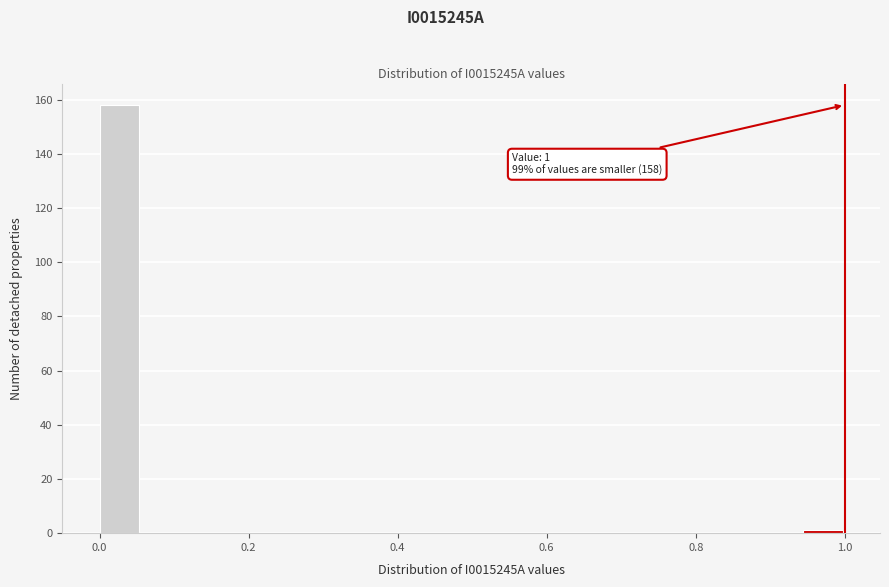

Read against the x-axis, roughly where is the centre of the tallest bar?

0.02